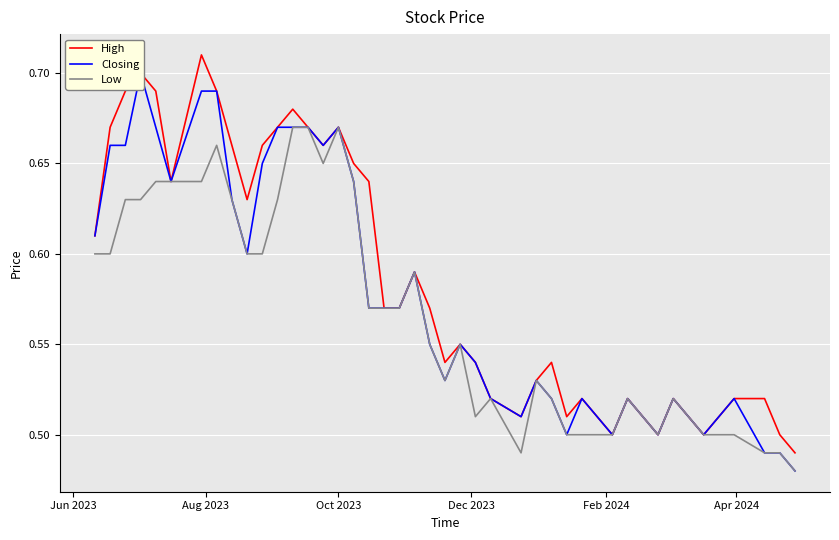

Count the number of data series in this chart.

3